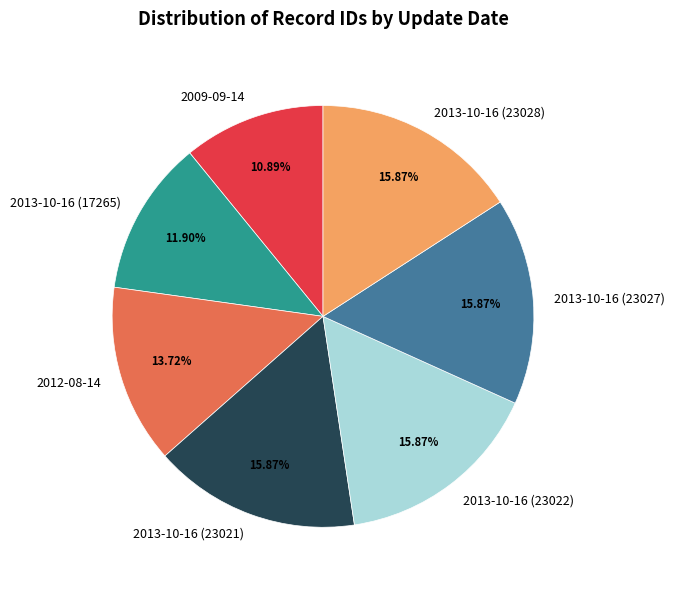

Is it true that 2013-10-16 (23022) is 29% of the pie?

False